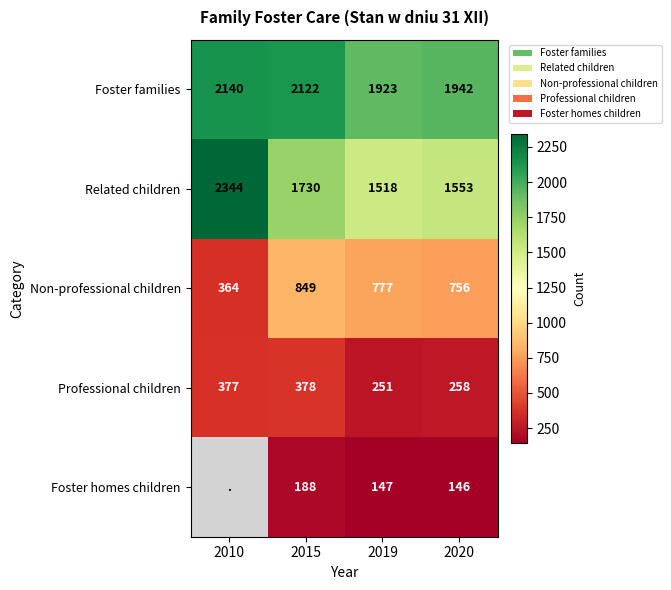

Which series changed the most between 2019 and 2020?

Related children